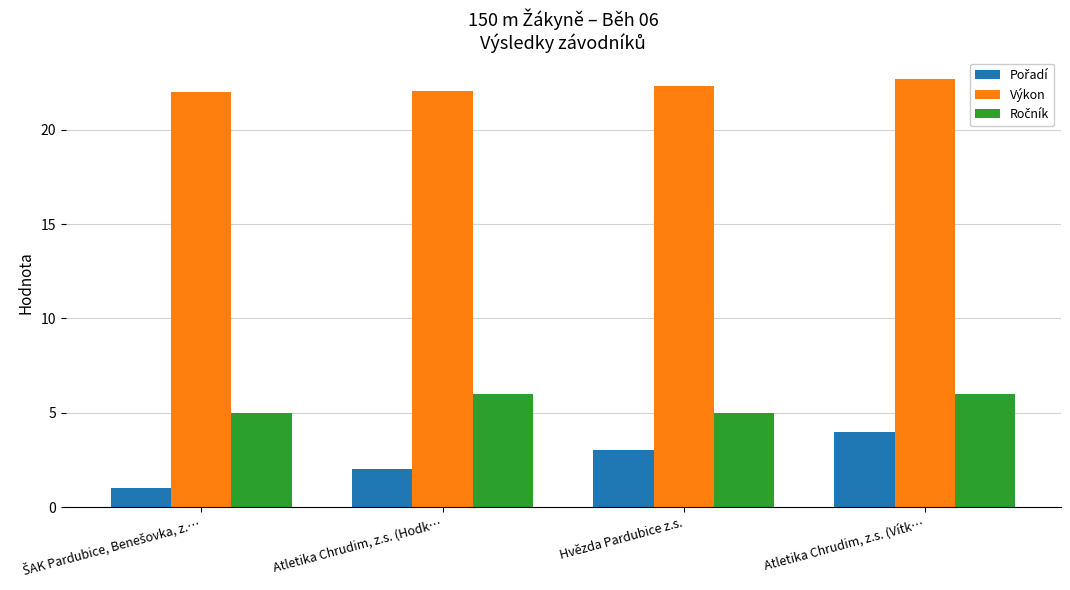

True or false: Výkon has a value of 22.7 at Atletika Chrudim, z.s. (Vítk….

True